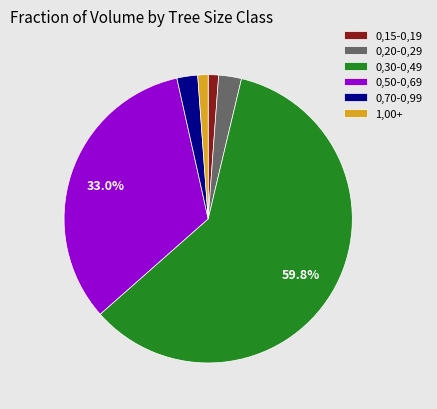

What is the largest slice in the pie chart?

0,30-0,49